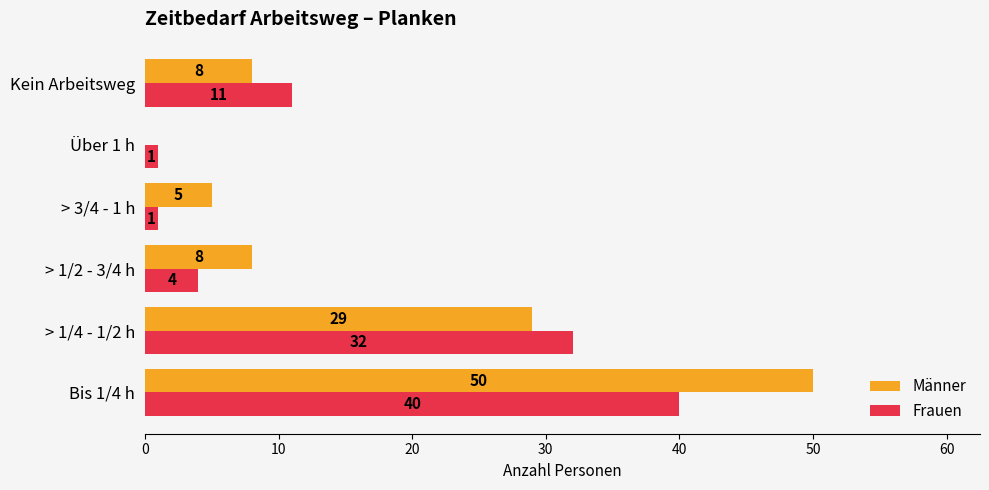

Is the value of Frauen at > 3/4 - 1 h greater than the value of Männer at > 1/2 - 3/4 h?

No